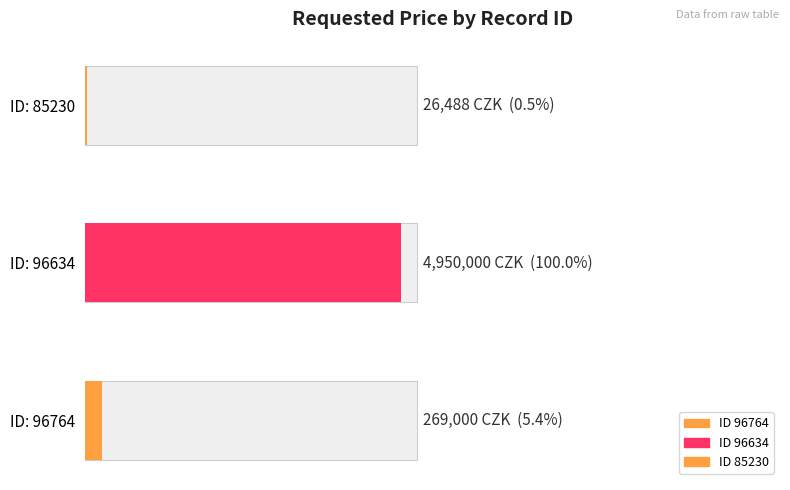

Reading right to left, transcribe all the data shown in this chart.

85230=26488	96634=4950000	96764=269000